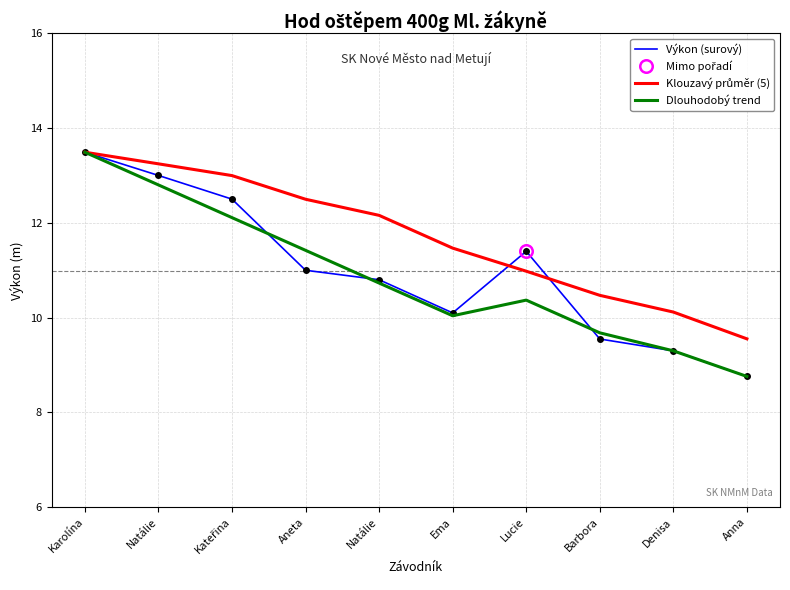

At which label does Výkon (surový) reach its peak?

Karolína